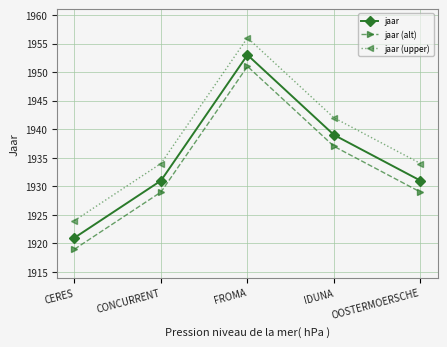

At how many categories does at least one series exceed 1947?

1